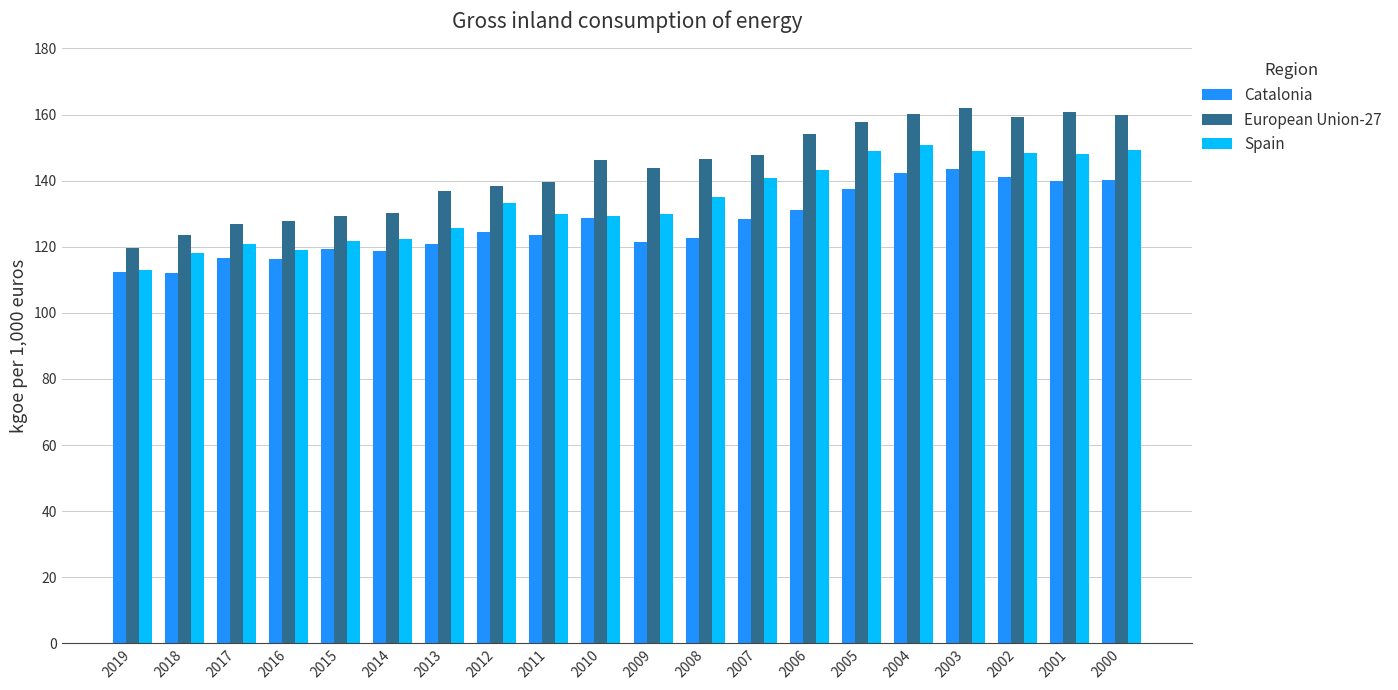

Which series has the widest spread of values?

European Union-27